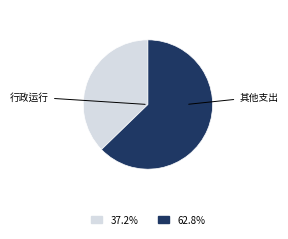

Is there any slice that represents more than half of the pie?

Yes